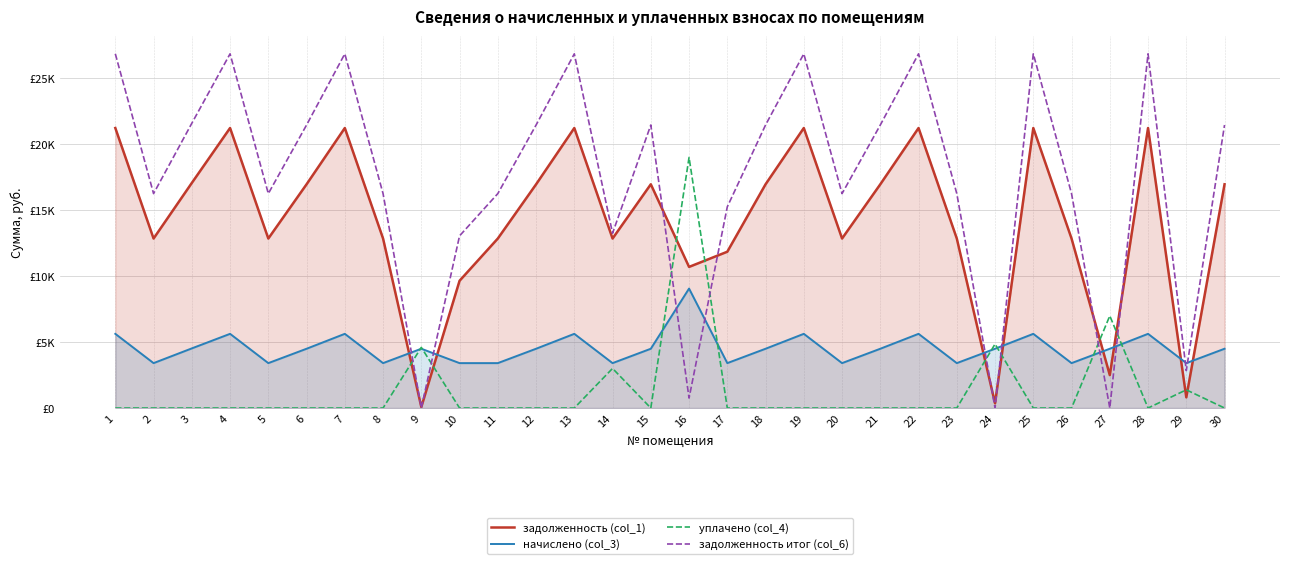

List the labels in order of задолженность итог (col_6) value, largest first.

1, 4, 7, 13, 19, 22, 25, 28, 3, 6, 15, 18, 21, 30, 12, 2, 5, 8, 11, 20, 23, 26, 17, 14, 10, 29, 16, 9, 24, 27